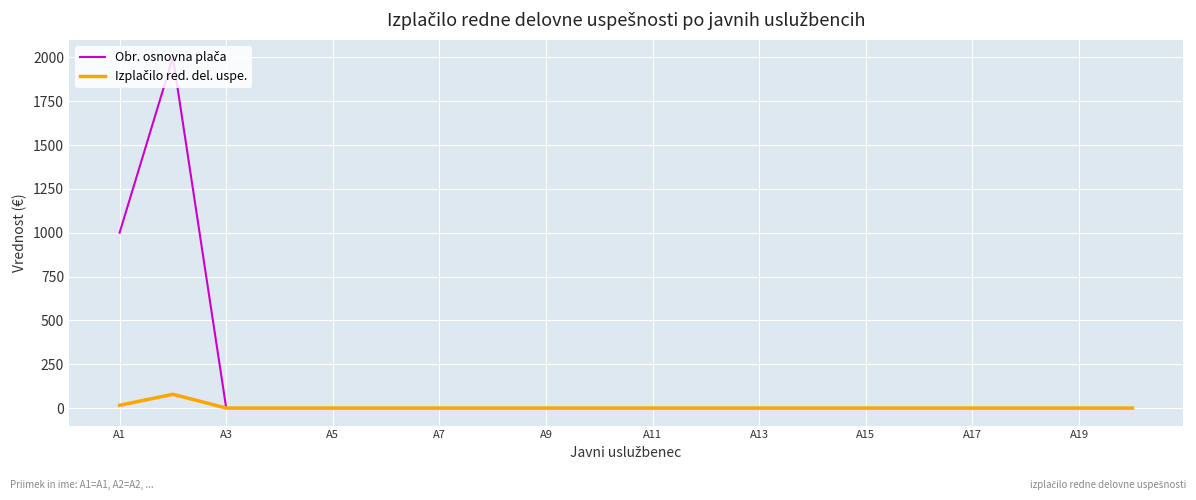

Reading left to right, list all the values displayed in this chart.

Obr. osnovna plača: 1000.0	2000.0	0.0	0.0	0.0	0.0	0.0	0.0	0.0	0.0	0.0	0.0	0.0	0.0	0.0	0.0	0.0	0.0	0.0	0.0
Izplačilo red. del. uspe.: 15.7	78.3	0.0	0.0	0.0	0.0	0.0	0.0	0.0	0.0	0.0	0.0	0.0	0.0	0.0	0.0	0.0	0.0	0.0	0.0